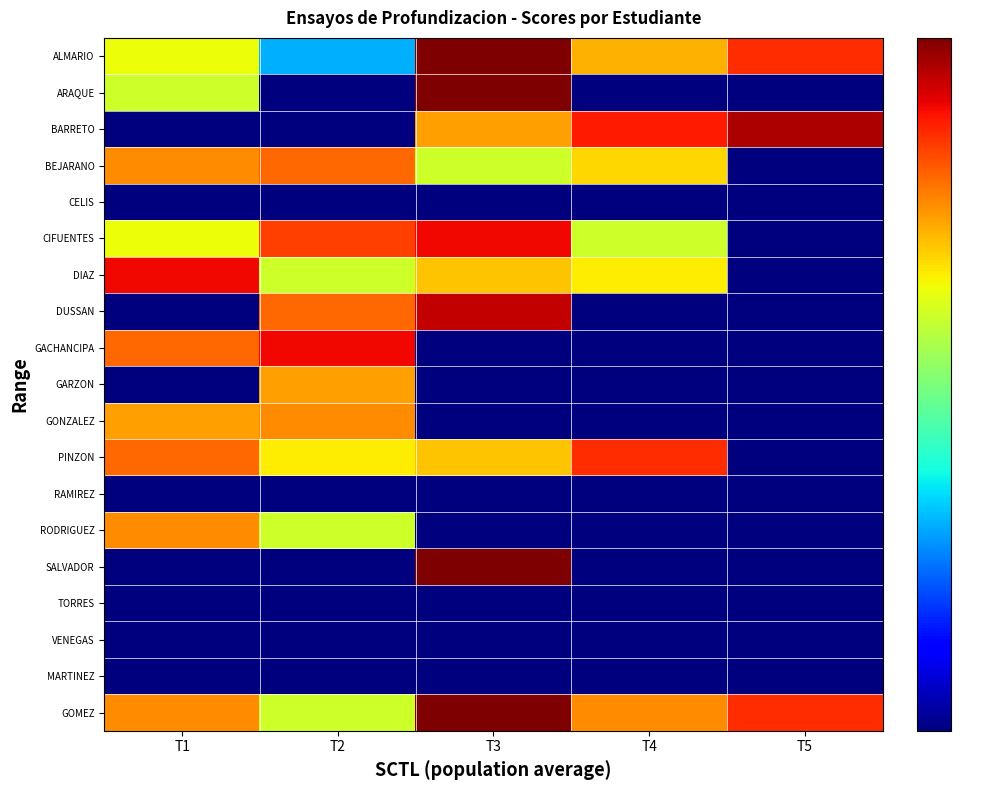

Count the number of categories in the chart.

5